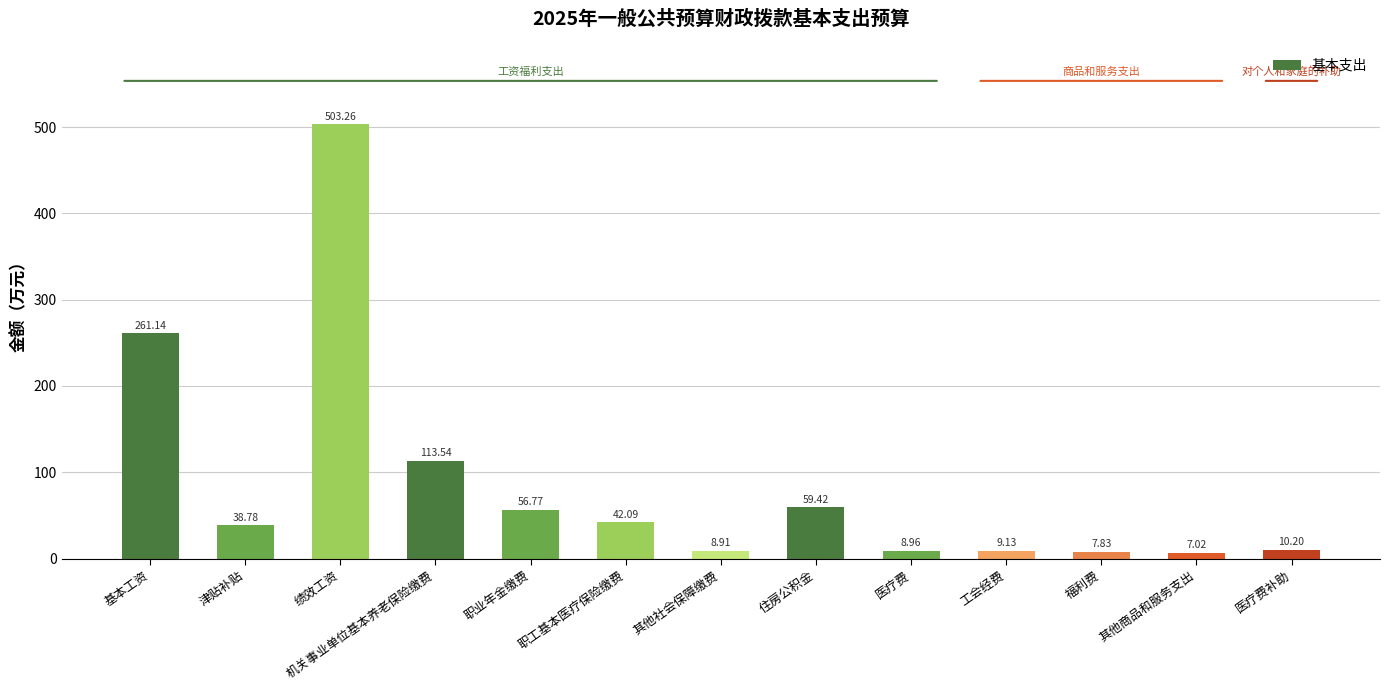

List the labels in order of value, largest first.

绩效工资, 基本工资, 机关事业单位基本养老保险缴费, 住房公积金, 职业年金缴费, 职工基本医疗保险缴费, 津贴补贴, 医疗费补助, 工会经费, 医疗费, 其他社会保障缴费, 福利费, 其他商品和服务支出